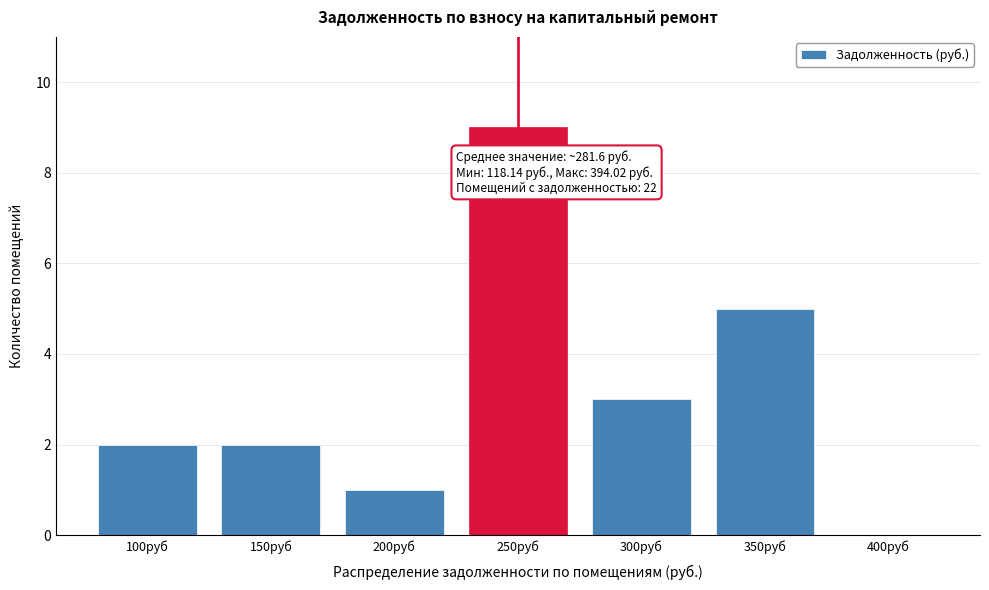

Reading right to left, what are all the values shown in this chart?

400руб=0	350руб=5	300руб=3	250руб=9	200руб=1	150руб=2	100руб=2